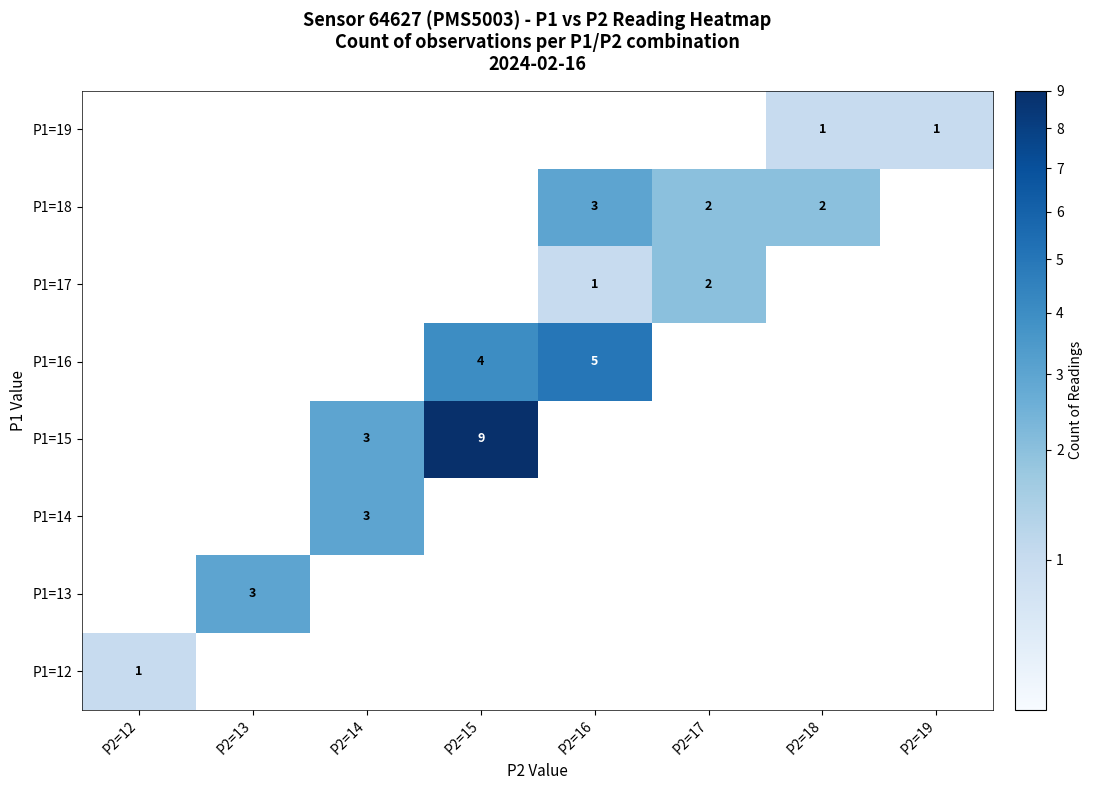

The value of P1=19 at P2=19 is 1. True or false?

True